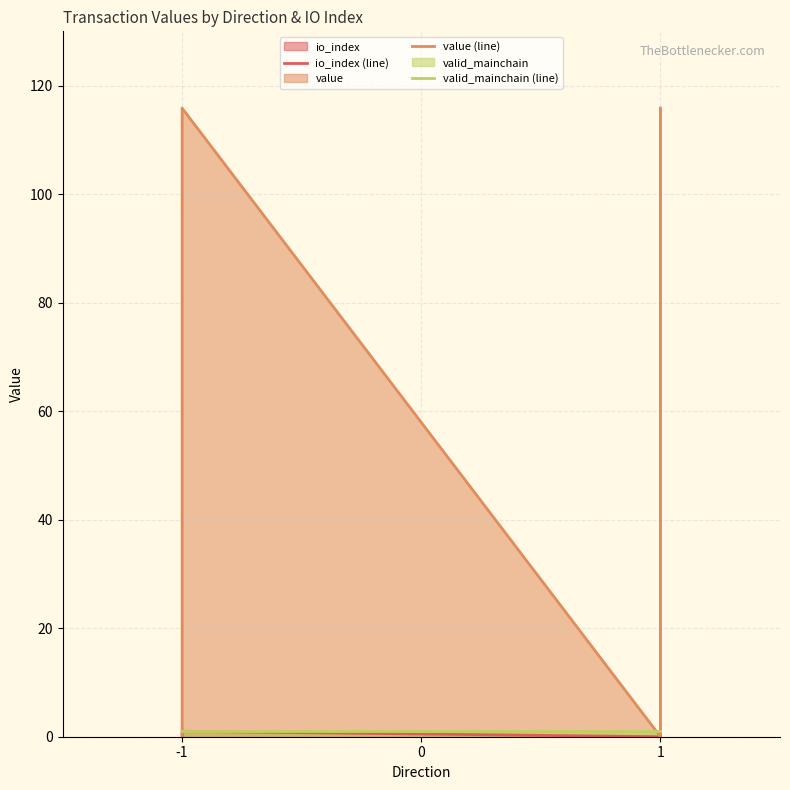

Which label corresponds to the smallest value in the chart?

-1